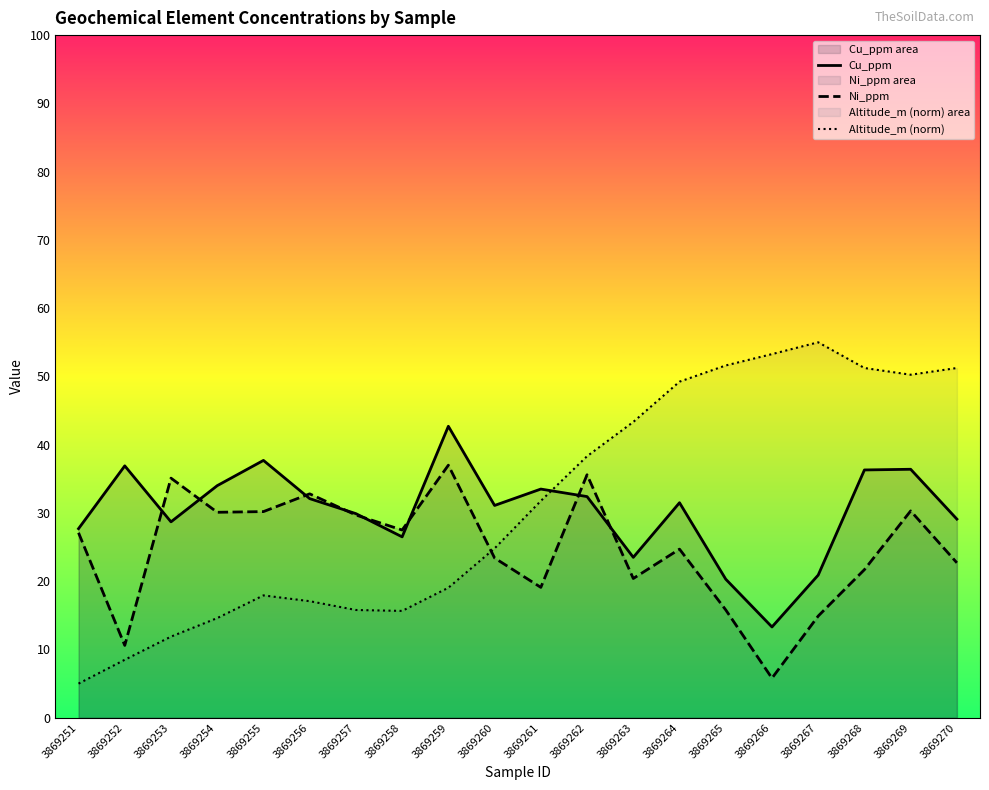

True or false: Altitude_m (norm) has a value of 15.7 at 3869258.

True